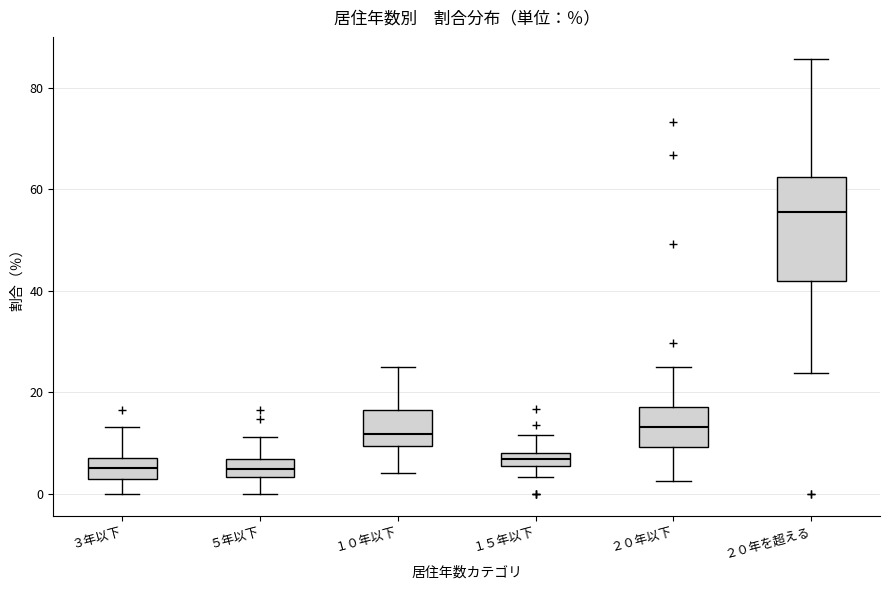

Which box is the tallest, from its lower edge to its upper edge?

２０年を超える